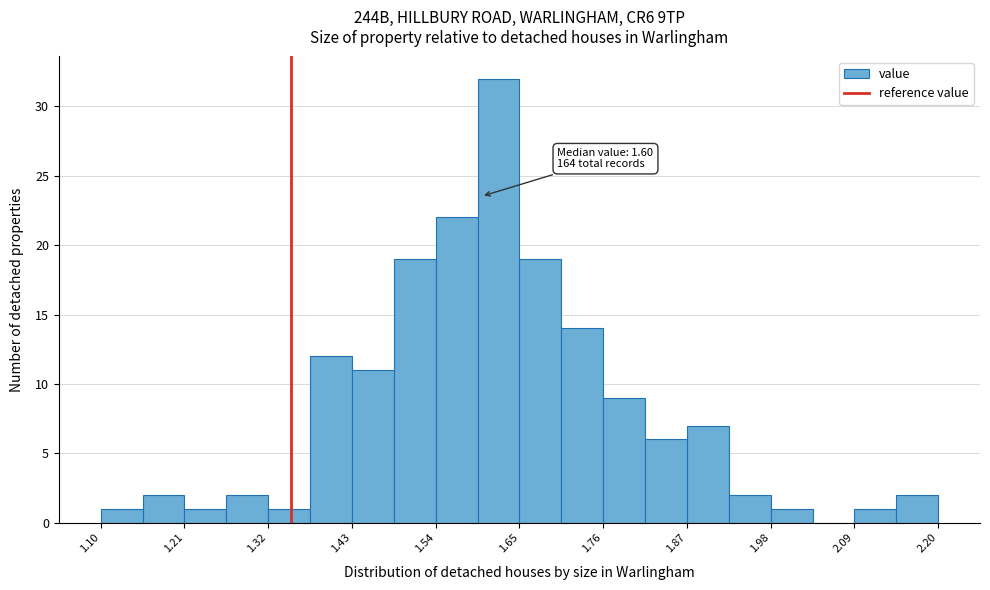

Read against the x-axis, roughly where is the centre of the tallest bar?

1.62